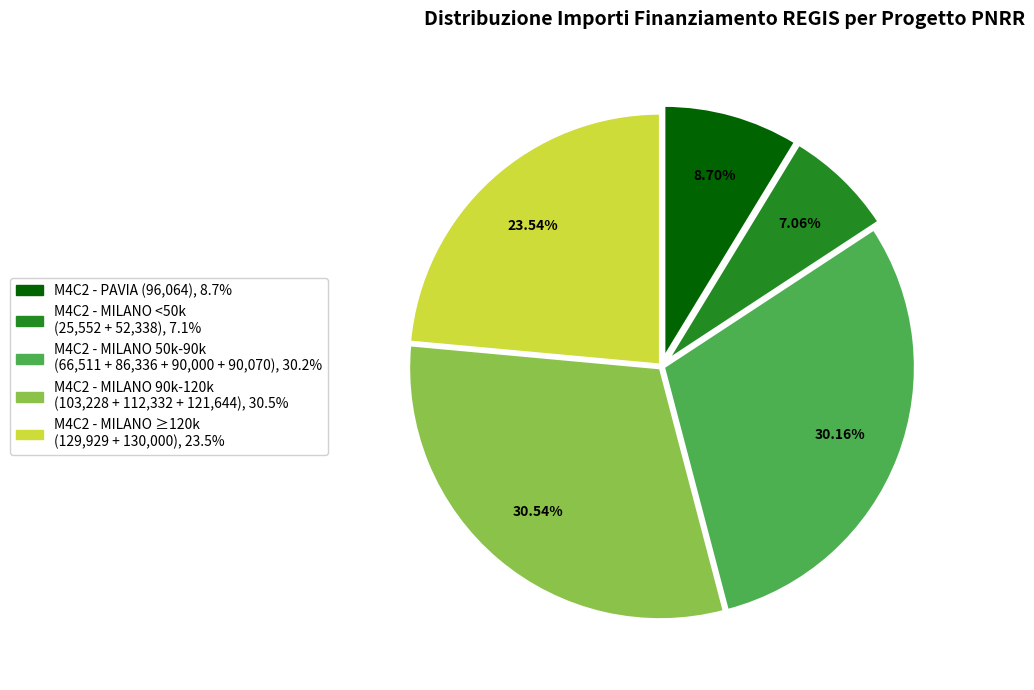

Is there a majority slice in this chart?

No